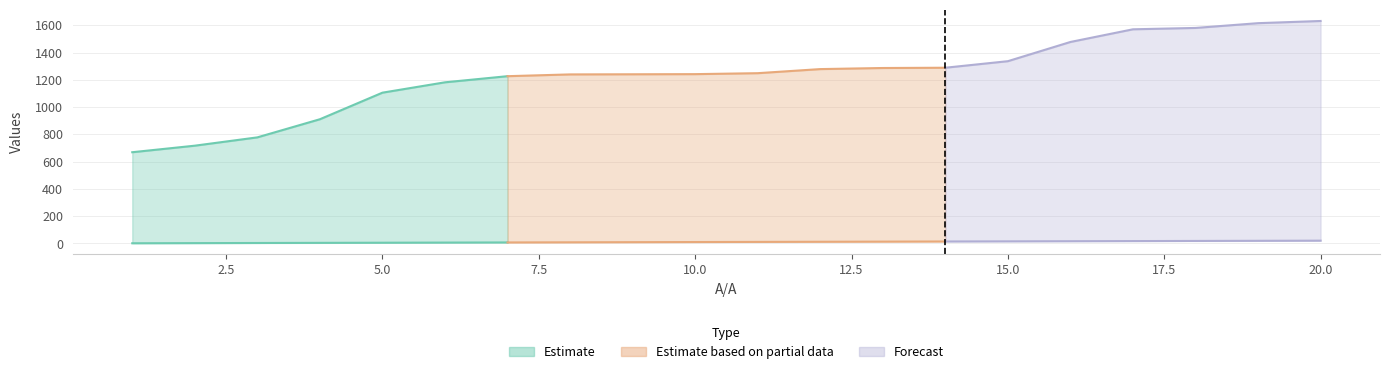

What is the minimum value for Α/Α ΡΟΗΣ?

1